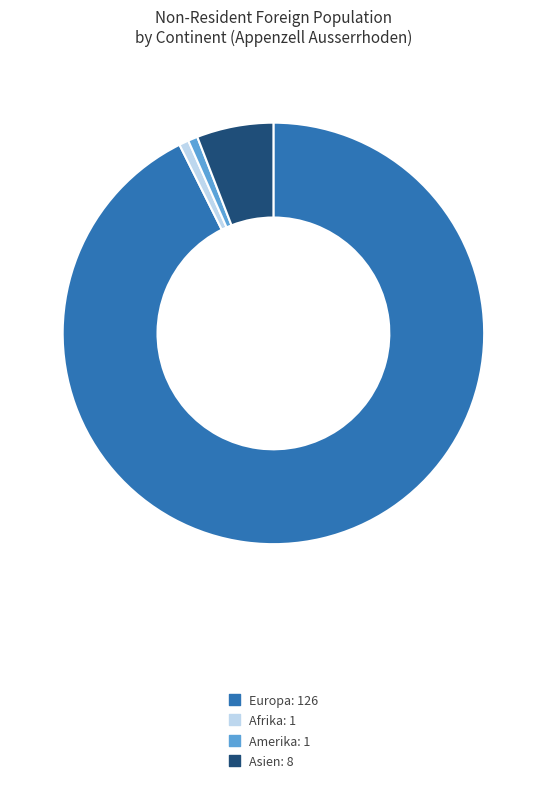

Is there any slice that represents more than half of the pie?

Yes